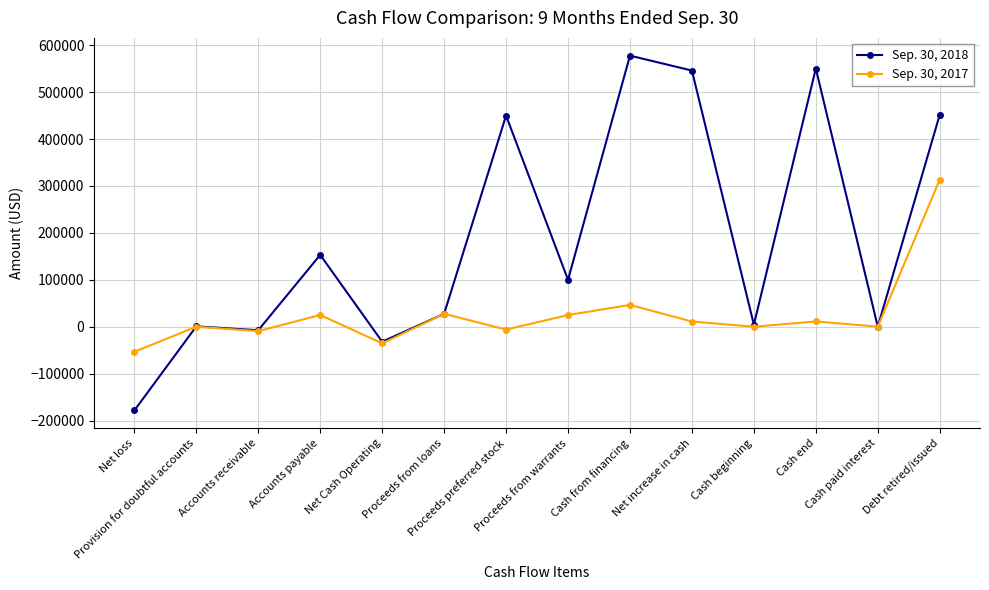

Rank the series by their maximum value, from highest to lowest.

Sep. 30, 2018, Sep. 30, 2017